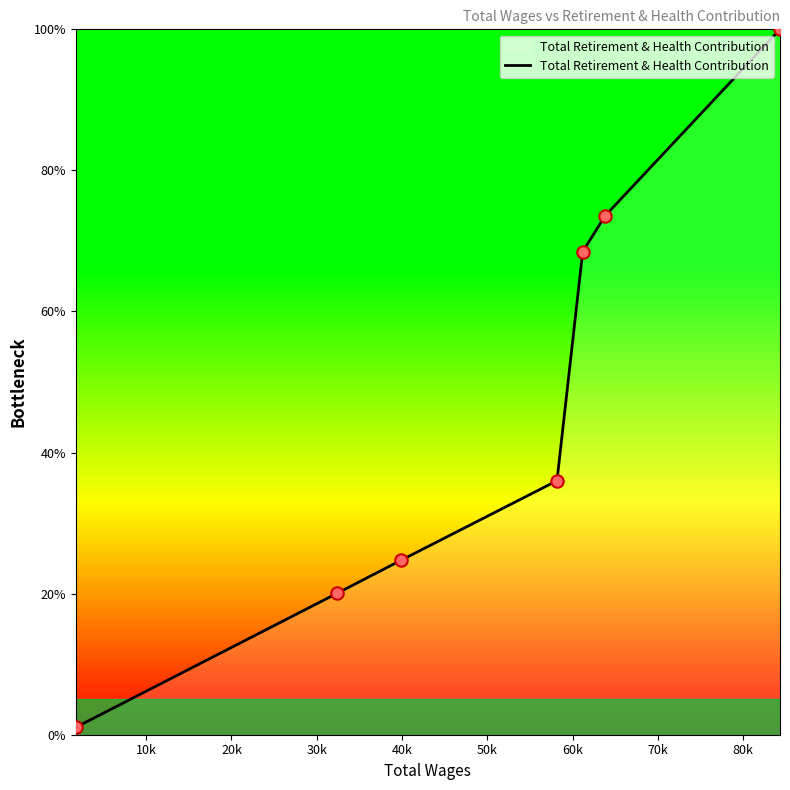

What is the greatest value displayed?

100.0